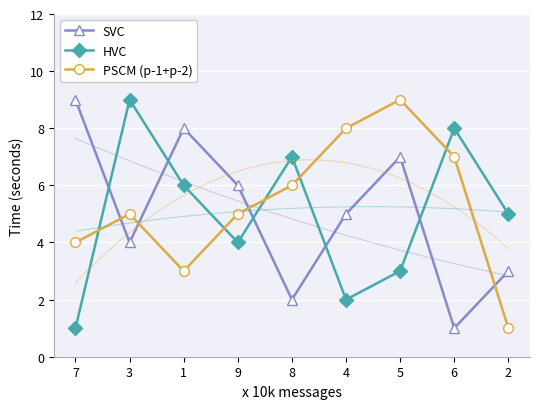

What are all the series names shown in the legend?

SVC, HVC, PSCM (p-1+p-2)